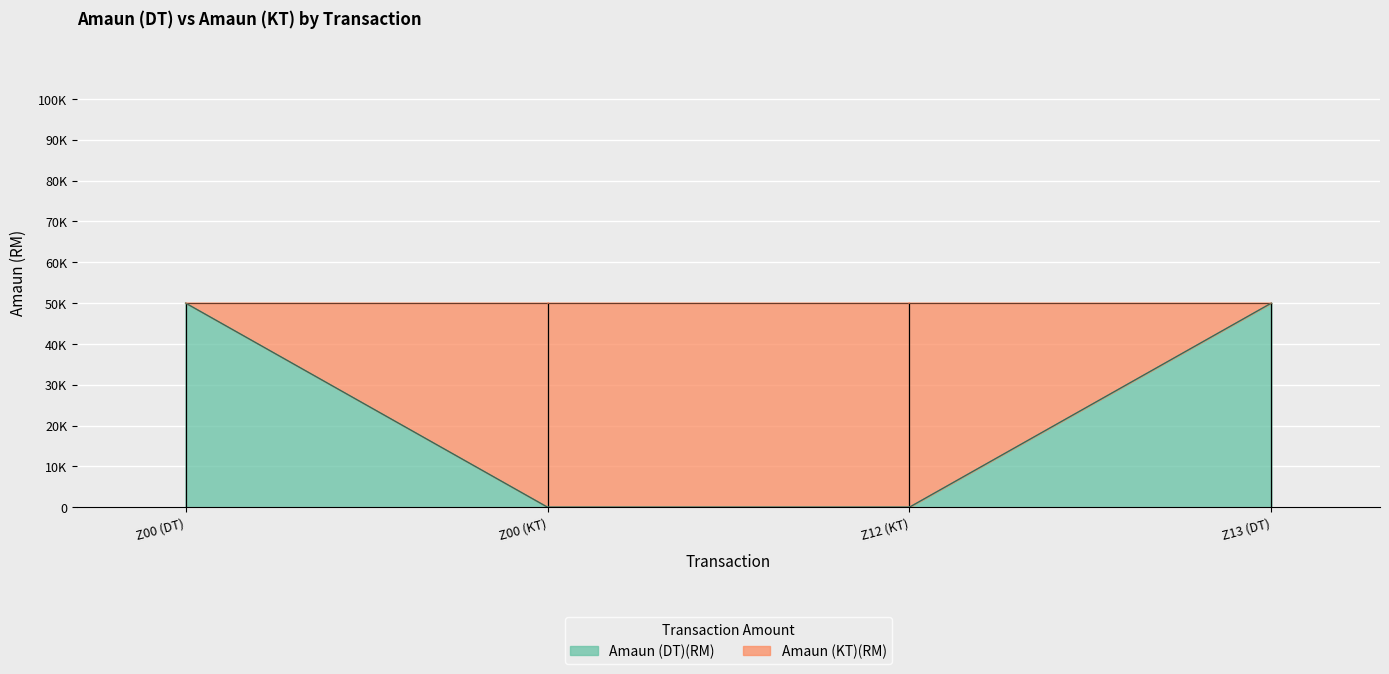

True or false: the data has more than 0 interior local peaks.

False